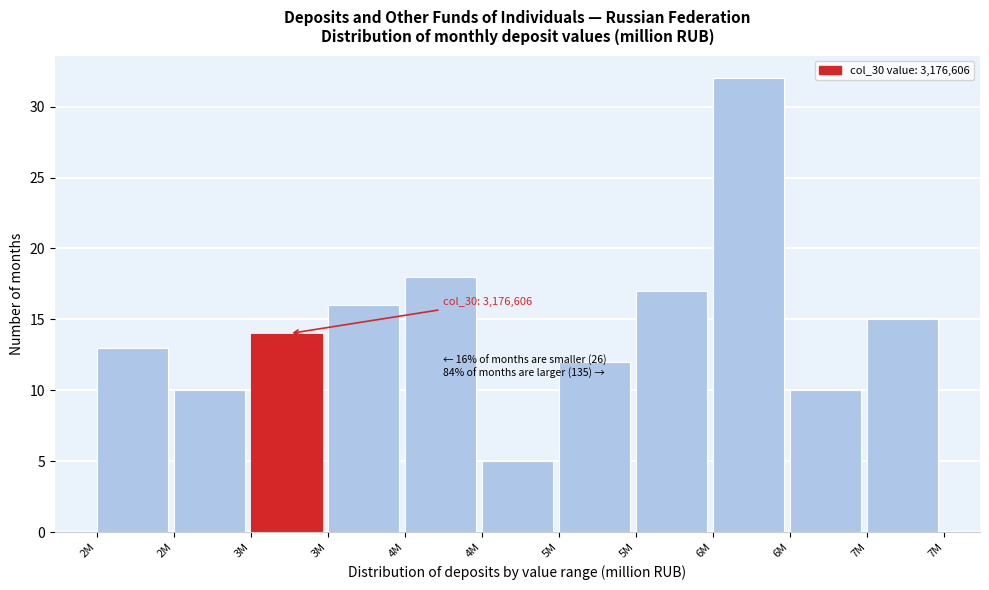

Are the bars horizontal?

No